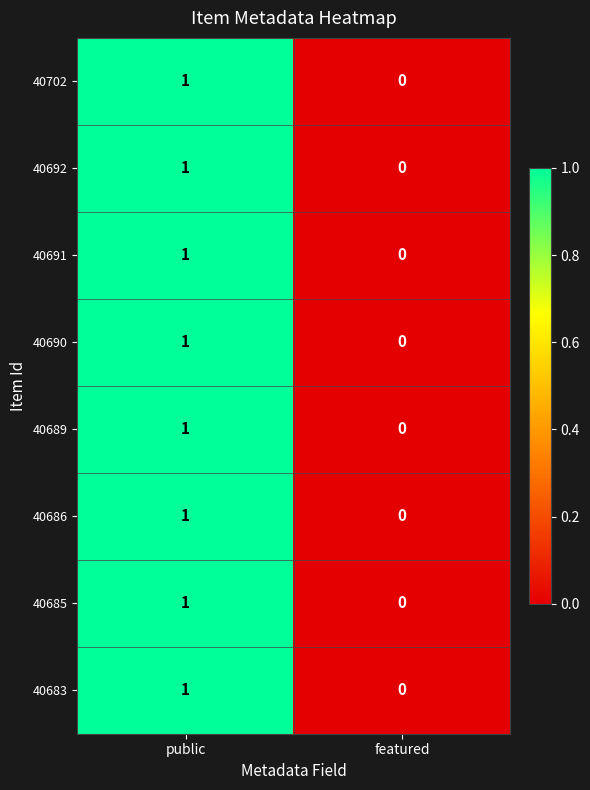

Rank the categories by 40683 value from lowest to highest.

featured, public